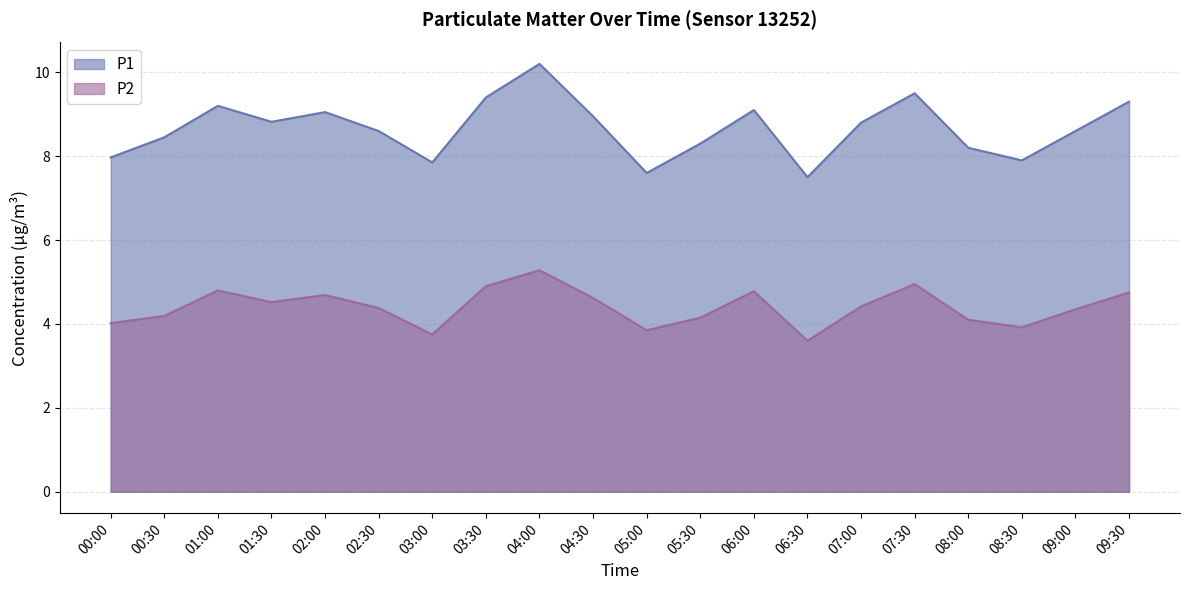

Does the chart display data point markers on the line(s)?

No